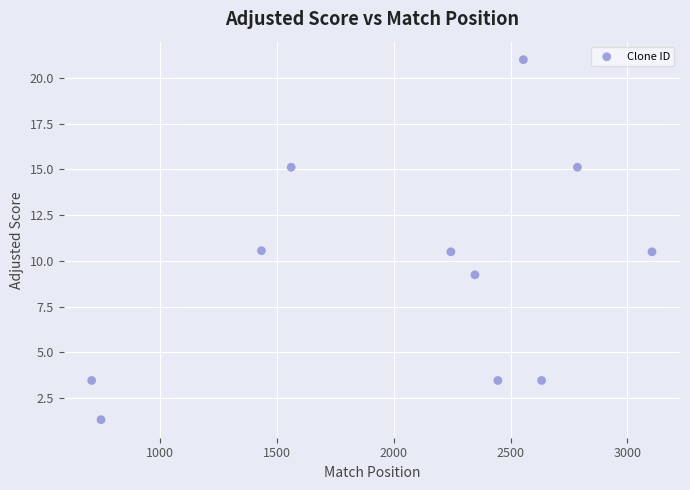

What is the average X value?

2052.1